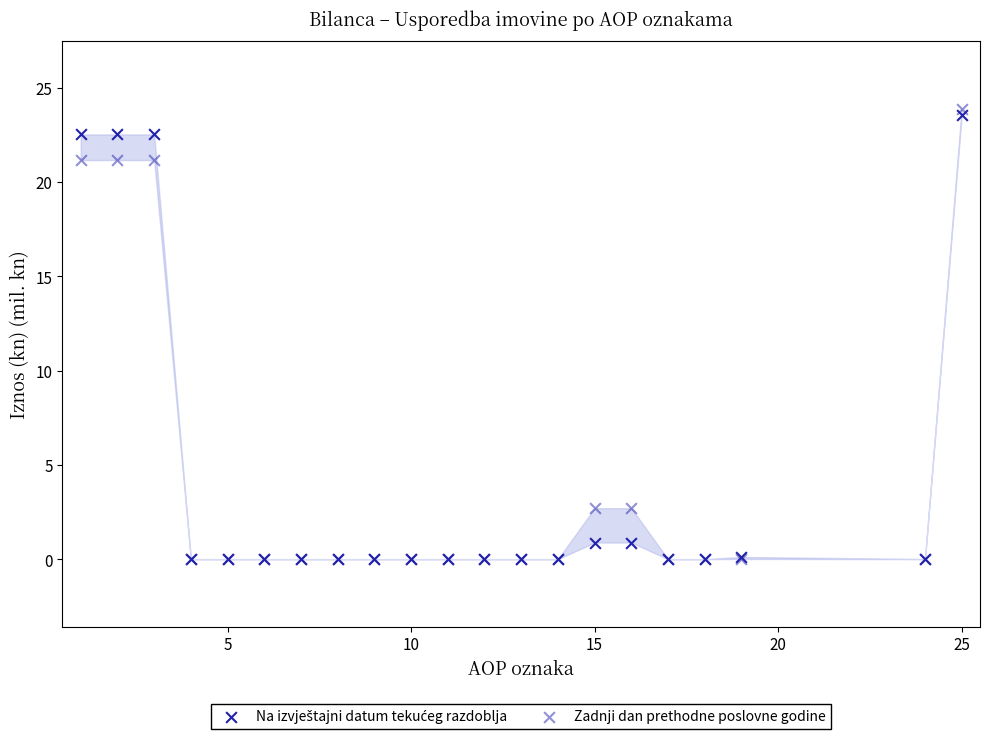

Which series has the largest Y range (max minus min)?

Zadnji dan prethodne poslovne godine